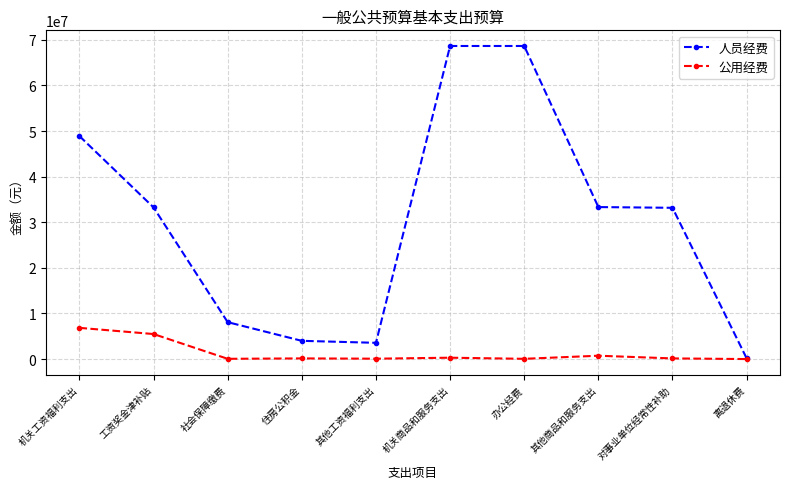

What are all the series names shown in the legend?

人员经费, 公用经费